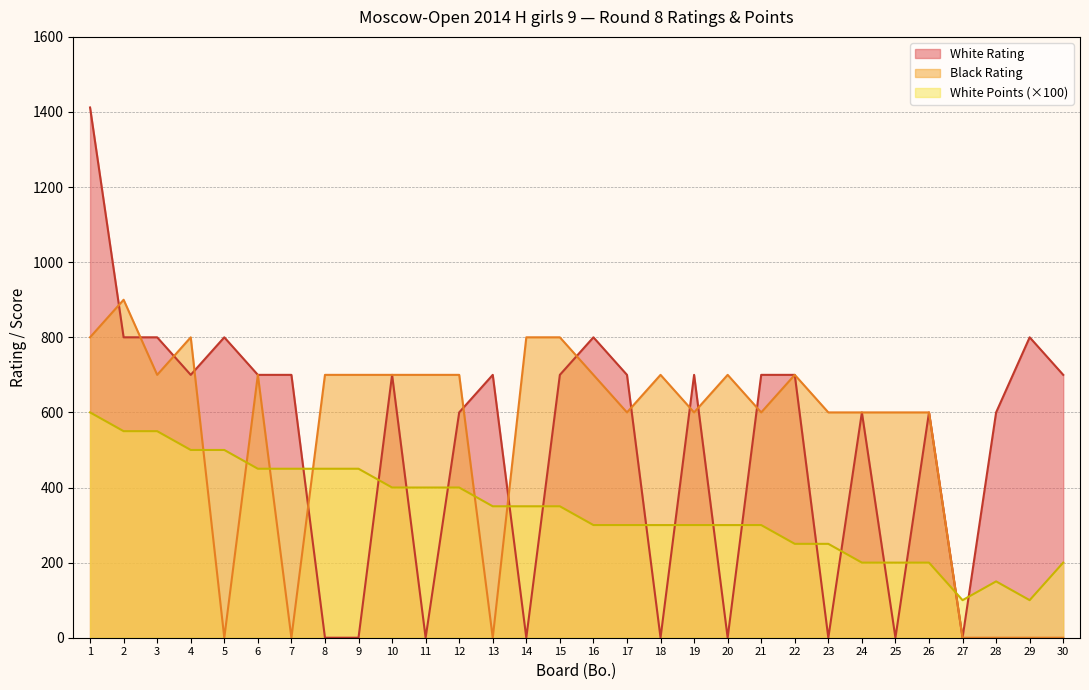

What is the difference between the highest and lowest values at 21?

400